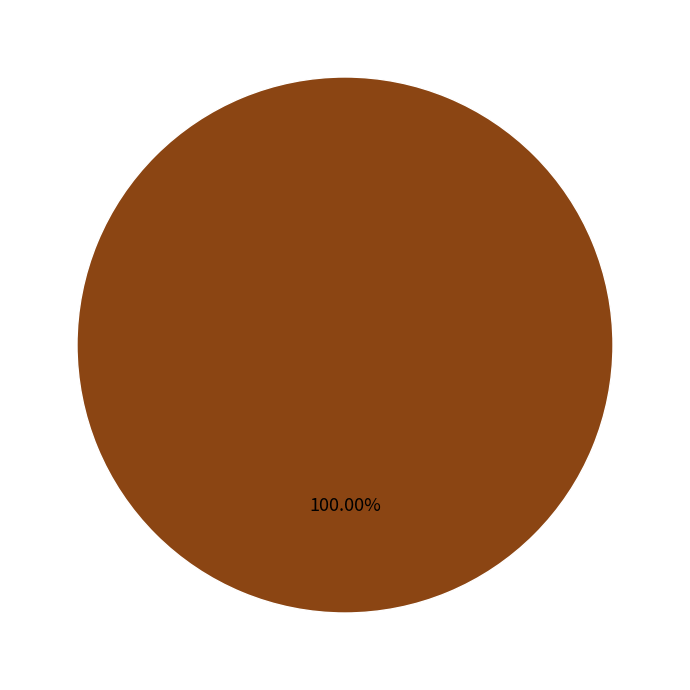

Is there any slice that represents more than half of the pie?

Yes